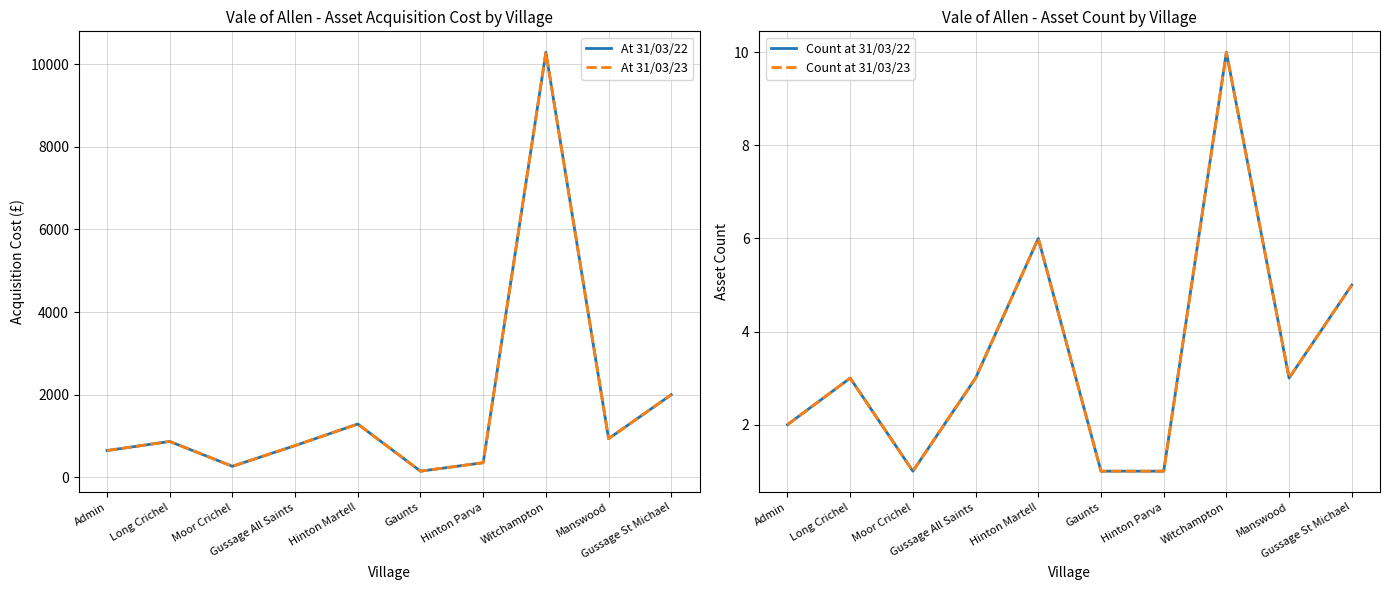

At which category does the chart reach its peak across all series?

Witchampton